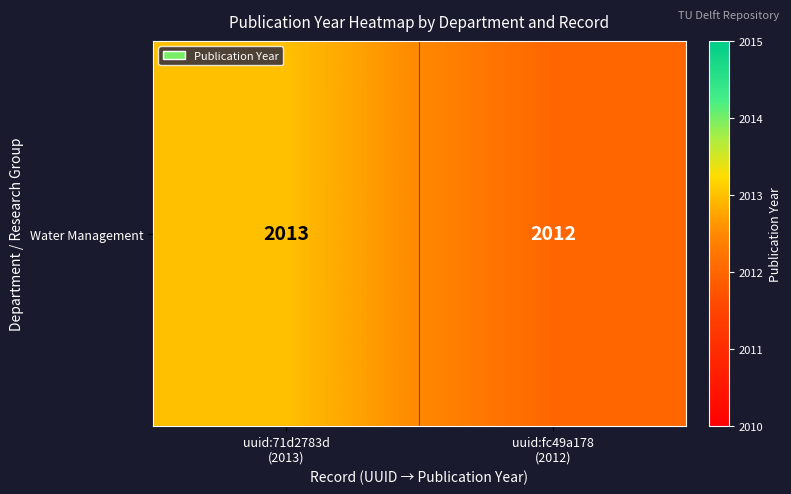

Approximately how many times larger is the value at uuid:71d2783d
(2013) compared to uuid:fc49a178
(2012)?

1.0